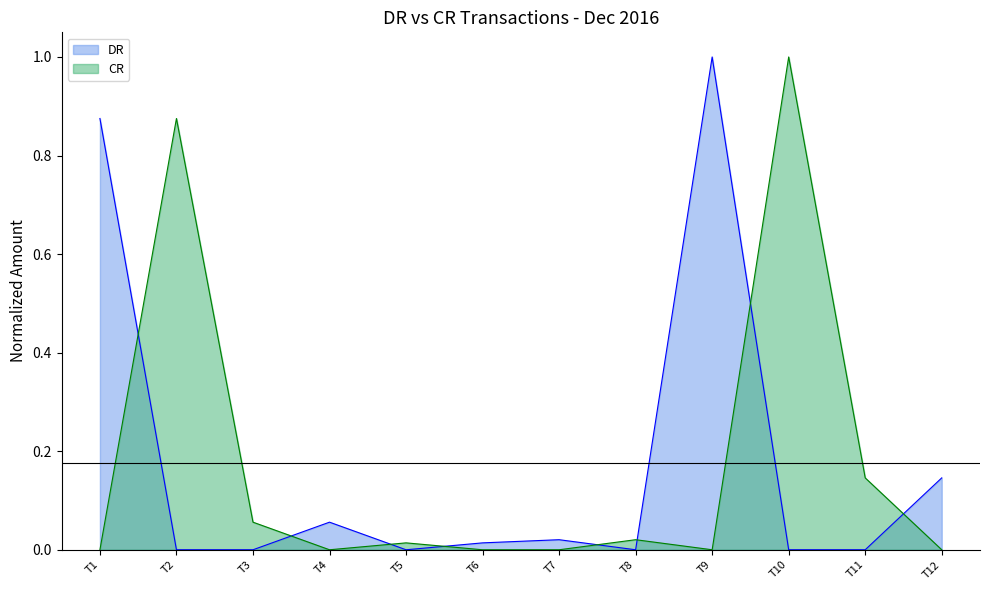

What are all the series names shown in the legend?

DR, CR